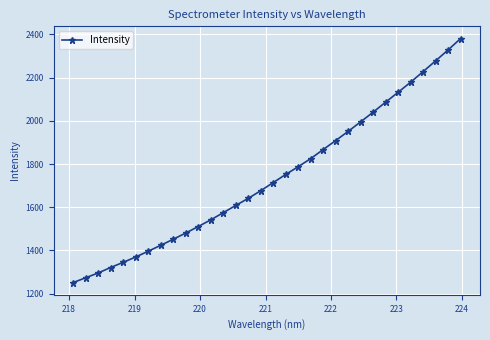

What is the sum of all values?

55614.4